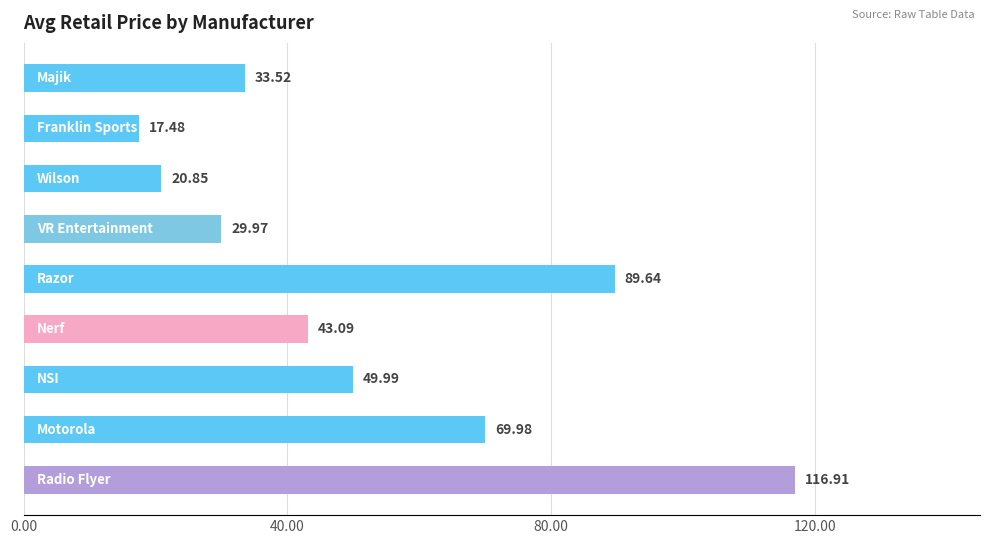

Does the chart contain stacked bars?

No